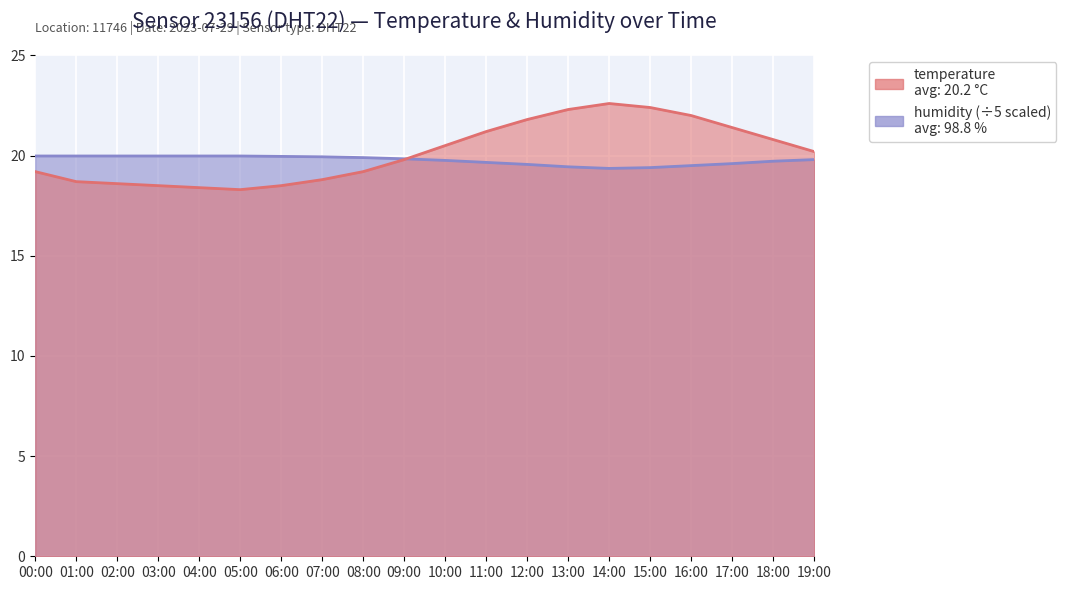

Is it true that humidity equals 20.0 at 00:00?

True